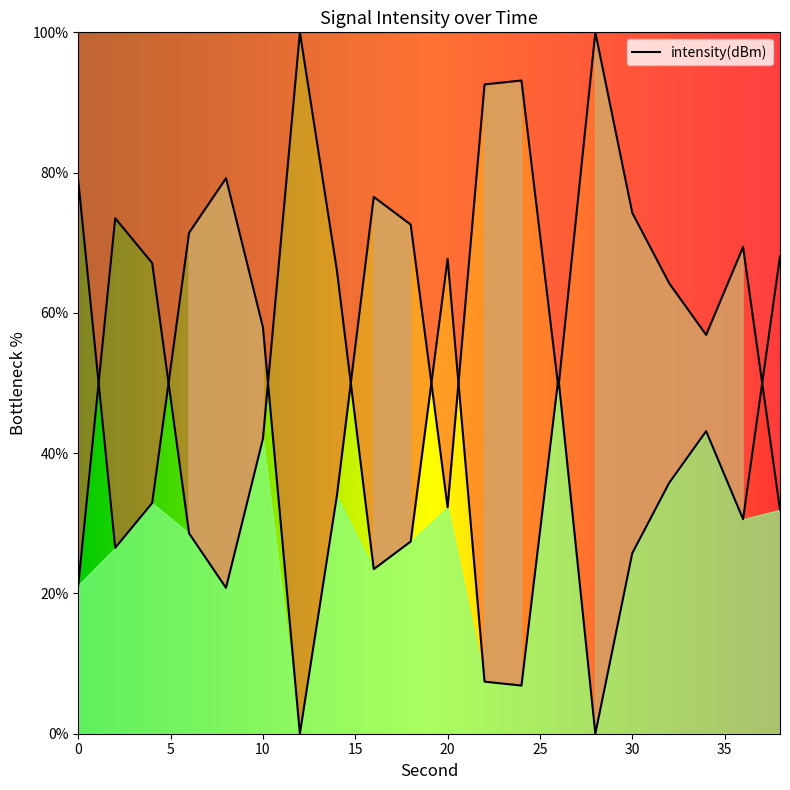

List the labels in order of value, largest first.

28, 24, 22, 8, 0, 16, 30, 18, 6, 36, 32, 10, 34, 26, 14, 4, 20, 38, 2, 12